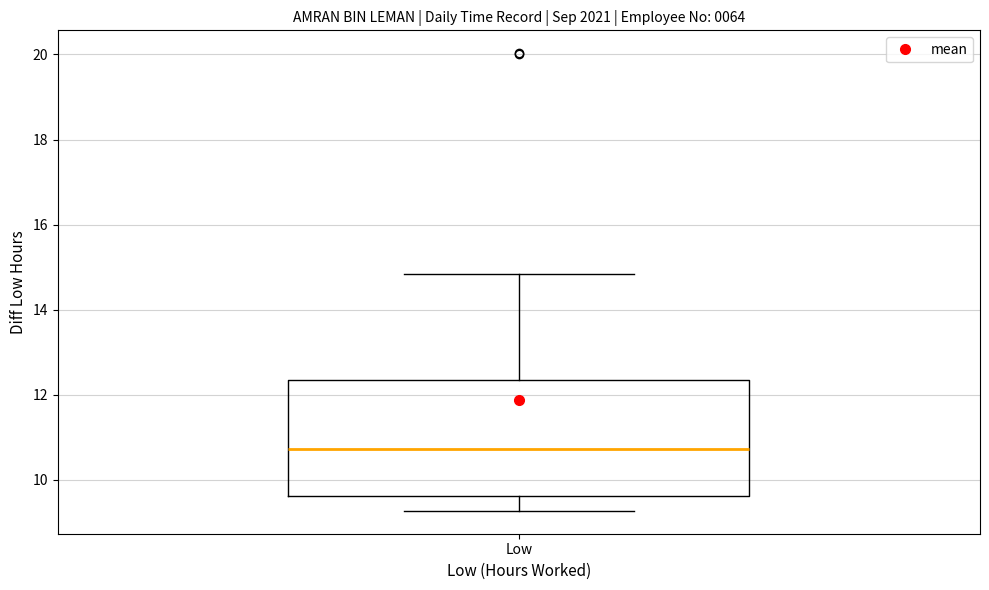

Where is the lower edge of the box for Low on the y-axis? The values are not printed on the chart, so give them approximately, as read against the axis.

9.6